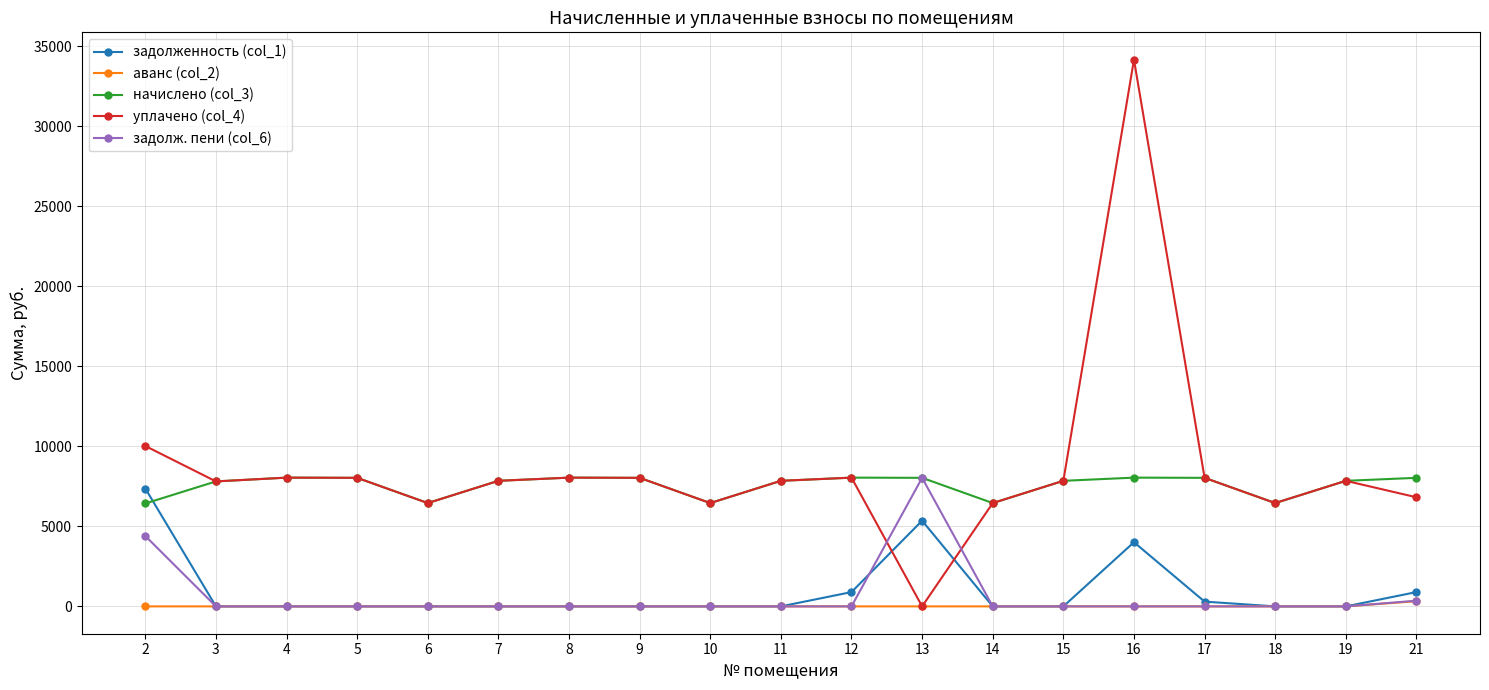

What is the value of the начислено (col_3) point at the 14th from the left?

7849.4